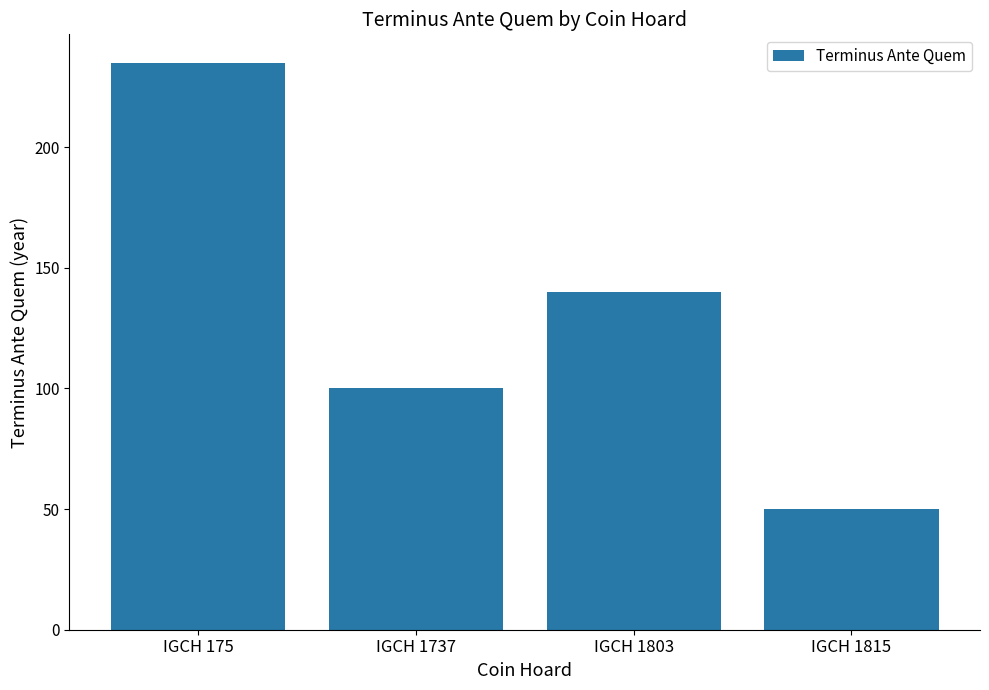

List the labels in order of value, smallest first.

IGCH 1815, IGCH 1737, IGCH 1803, IGCH 175